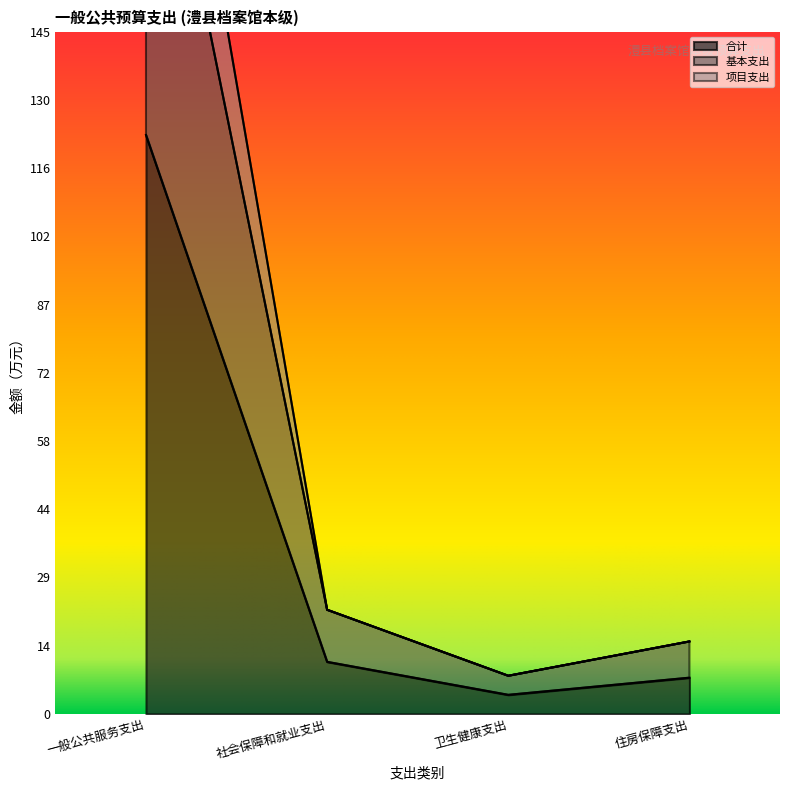

What is the total value across all series at 社会保障和就业支出?

55.3